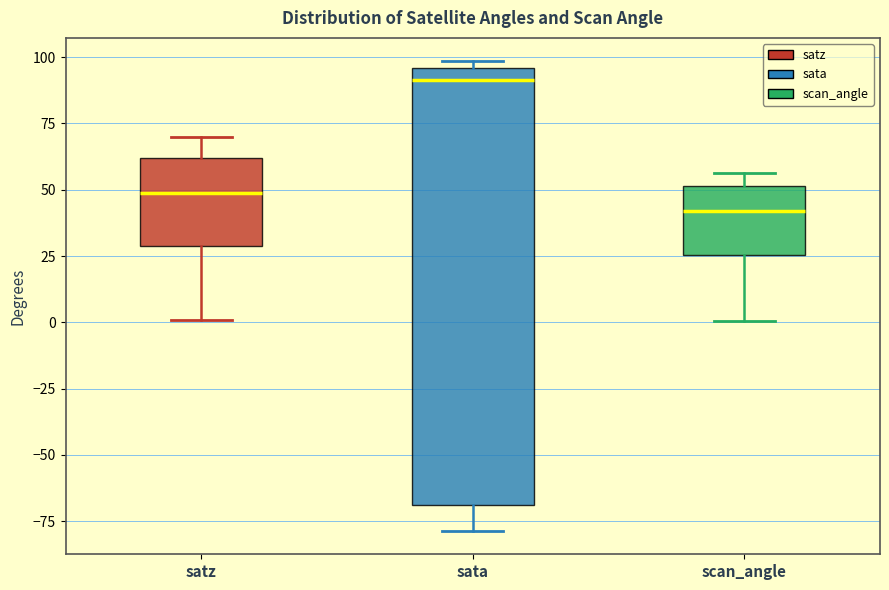

Reading left to right, read every box against the y-axis: the position of its median line, the range the box covers, and the ends of its whiskers. The values are not printed on the chart, so give them approximately, as read against the axis.

satz: median 50, box 30 to 60, whiskers 0 to 70
sata: median 90, box -70 to 95, whiskers -80 to 100
scan_angle: median 40, box 25 to 50, whiskers 0 to 55